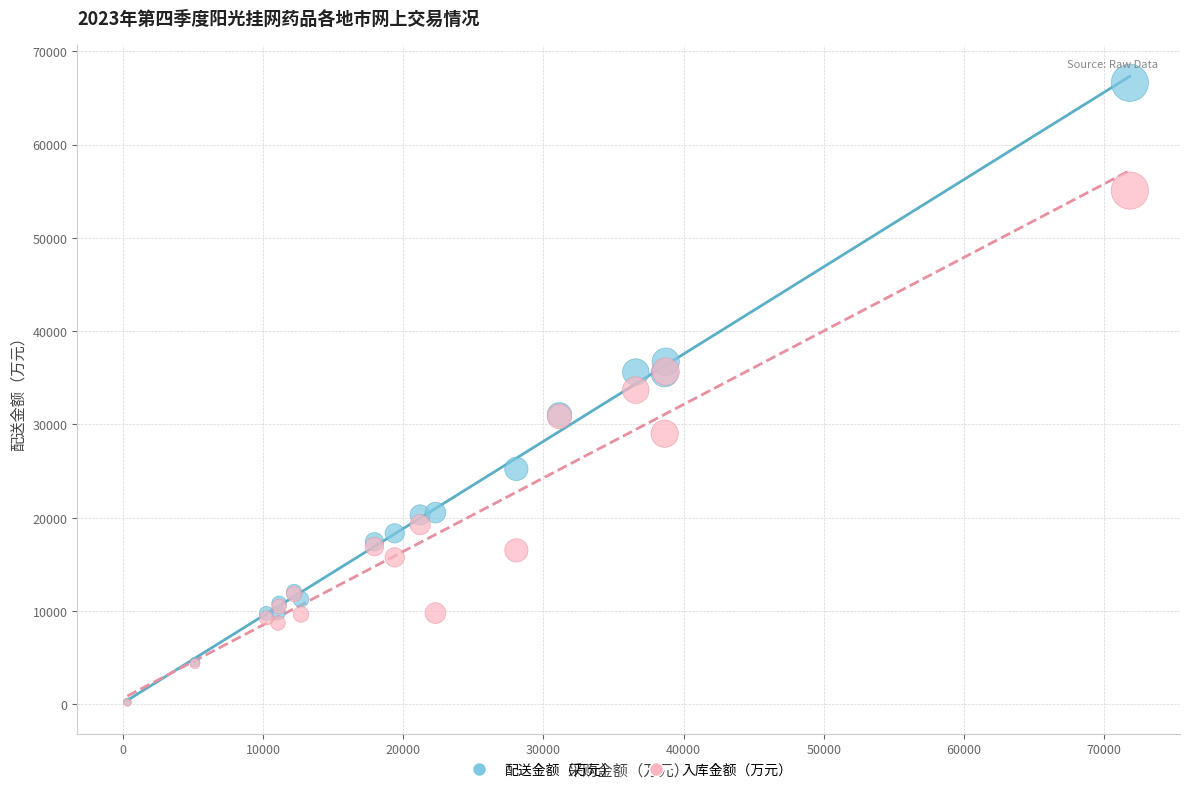

What are all the series names shown in the legend?

配送金额（万元）, 入库金额（万元）